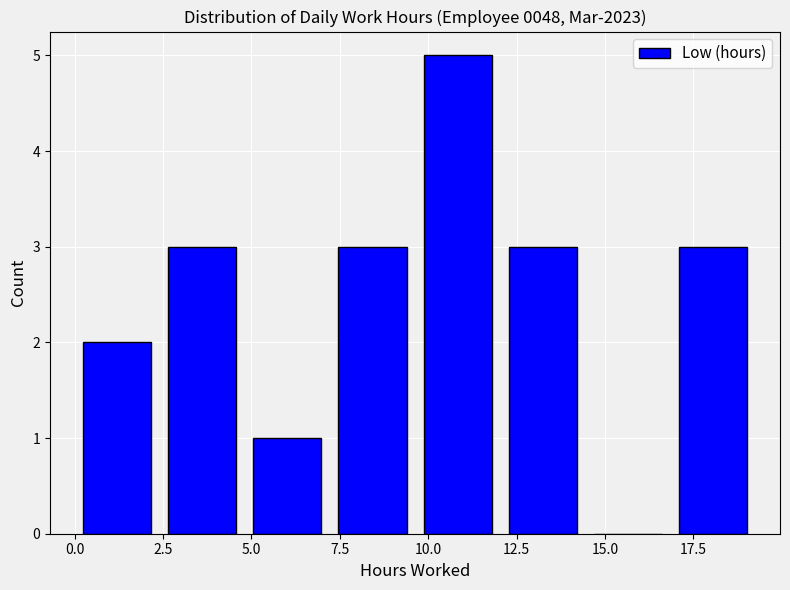

Reading left to right, list every bar in this chart as the range it spans on the x-axis followed by its height. Neither the bar edges nor the heights are printed on the chart, so give them approximately, as read against the axes.

0.0 to 2.5: 2
2.5 to 5.0: 3
5.0 to 7.0: 1
7.0 to 9.5: 3
9.5 to 12.0: 5
12.0 to 14.5: 3
14.5 to 17.0: 0
17.0 to 19.5: 3